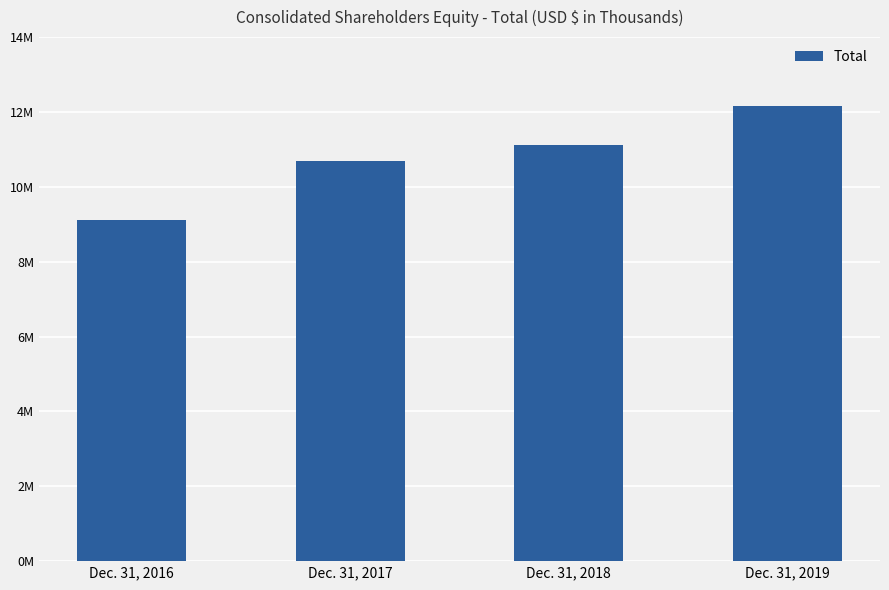

At which category does the chart reach its minimum across all series?

Dec. 31, 2016